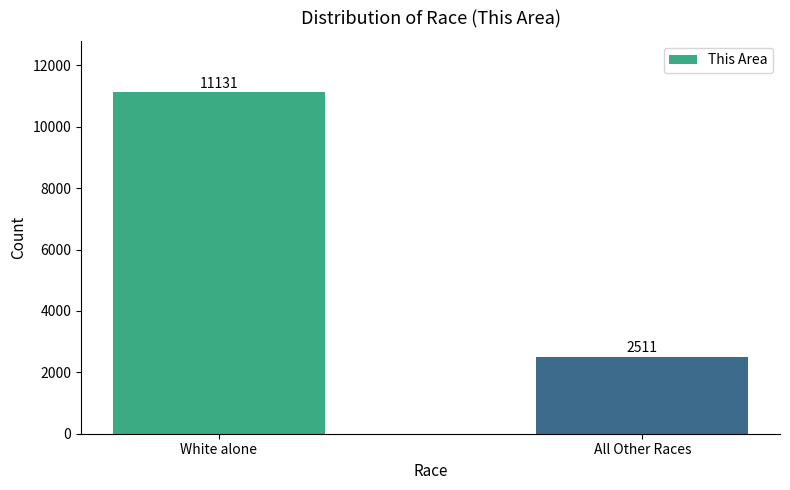

What is the maximum value shown in the chart?

11131